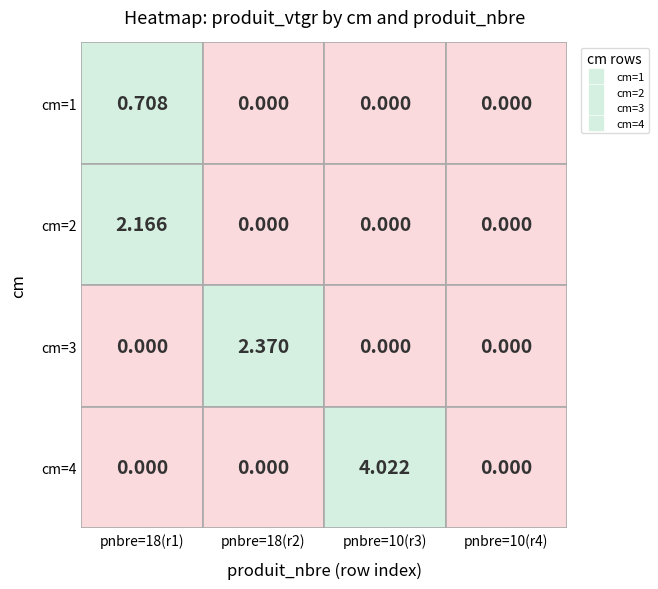

Rank the series by their maximum value, from highest to lowest.

cm=4, cm=3, cm=2, cm=1